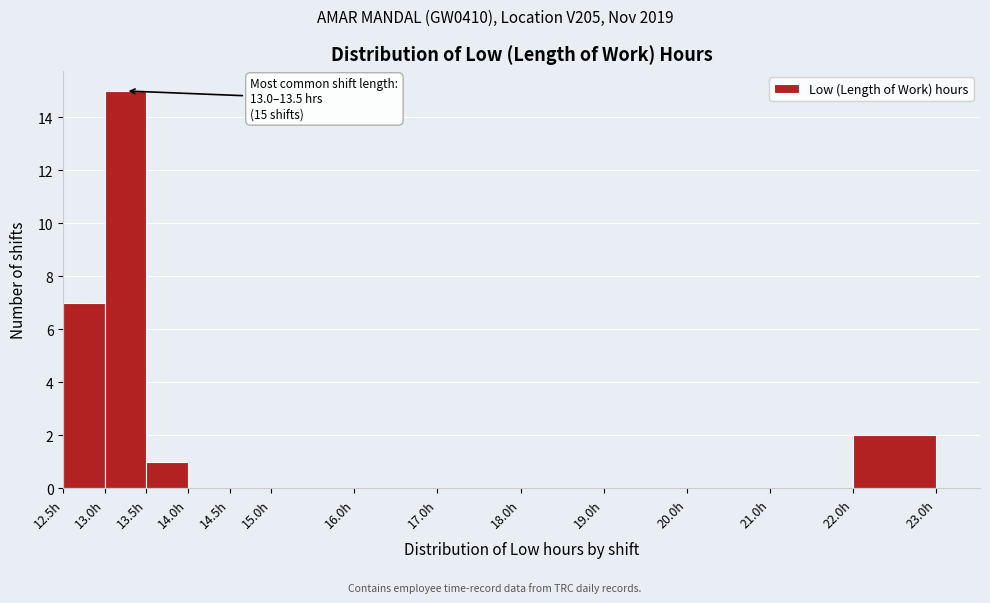

Over which range of the x-axis is the bar tallest?

13.0 to 13.5